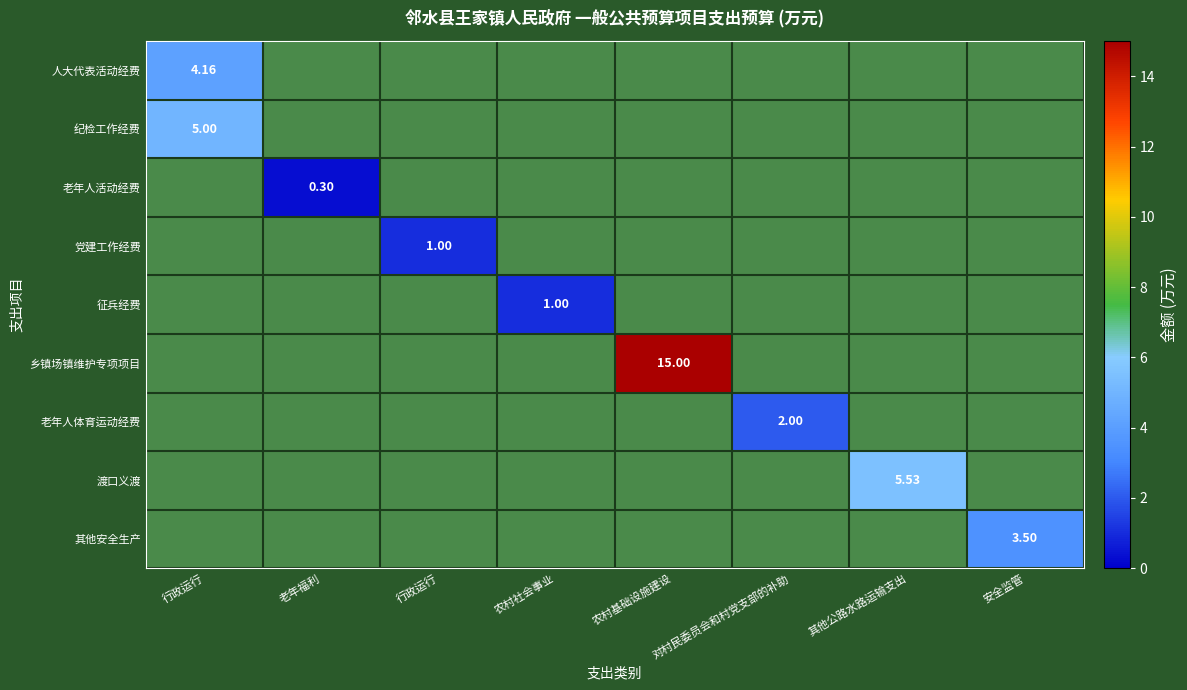

List the series in order of their peak value, lowest first.

老年人活动经费, 党建工作经费, 征兵经费, 老年人体育运动经费, 其他安全生产, 人大代表活动经费, 纪检工作经费, 渡口义渡, 乡镇场镇维护专项项目